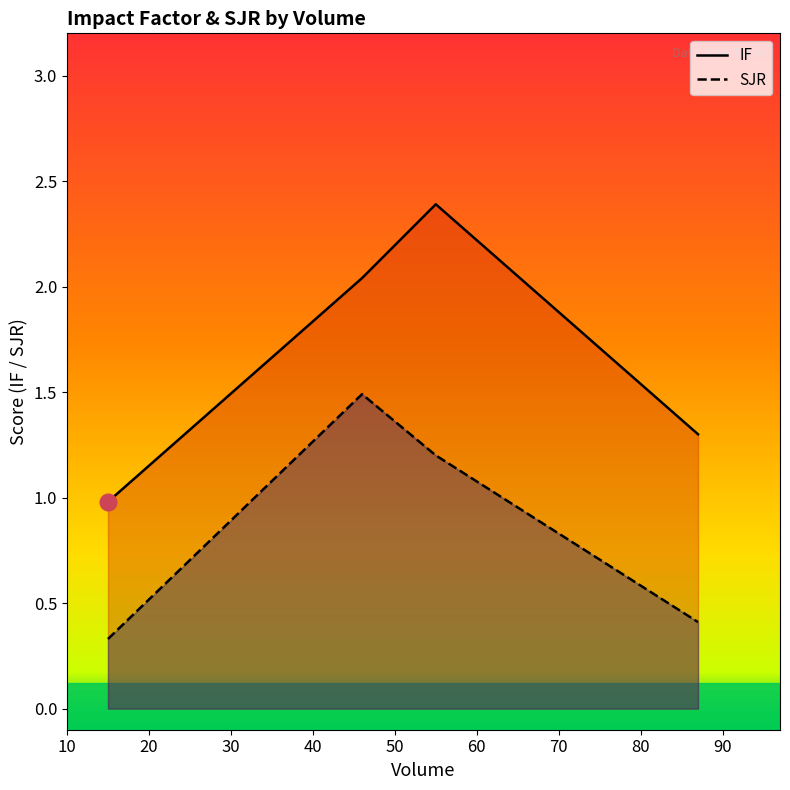

True or false: SJR and IF cross at least once.

False